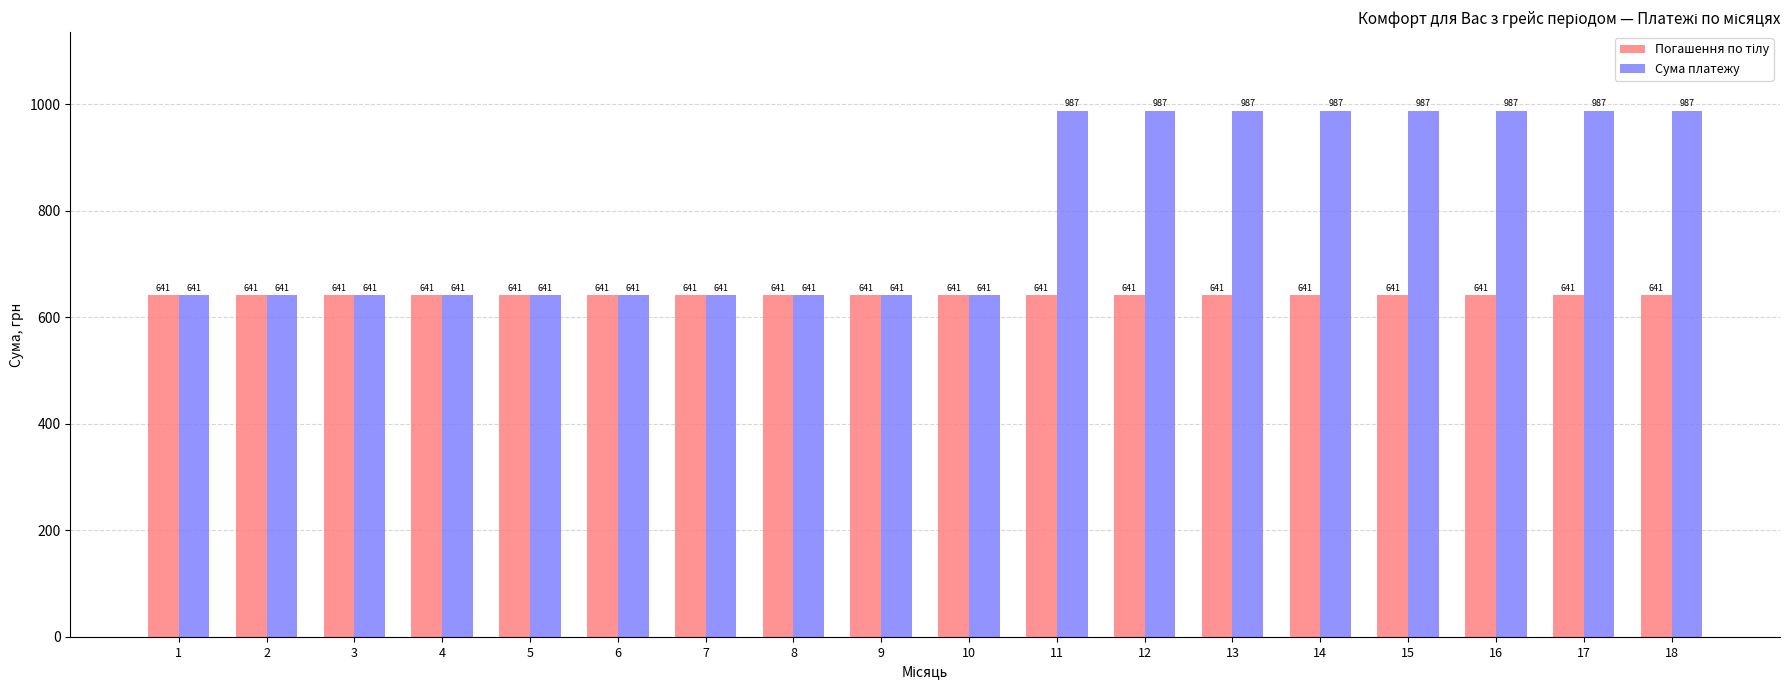

Which series has the largest total across all categories?

Сума платежу